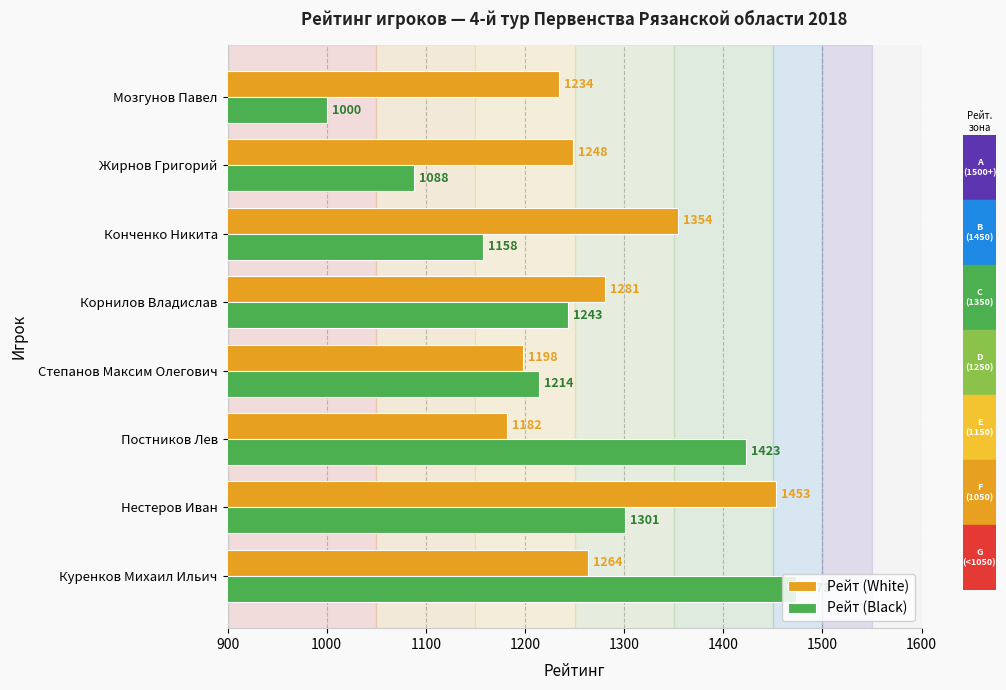

List the series in order of their peak value, lowest first.

Рейт (White), Рейт (Black)